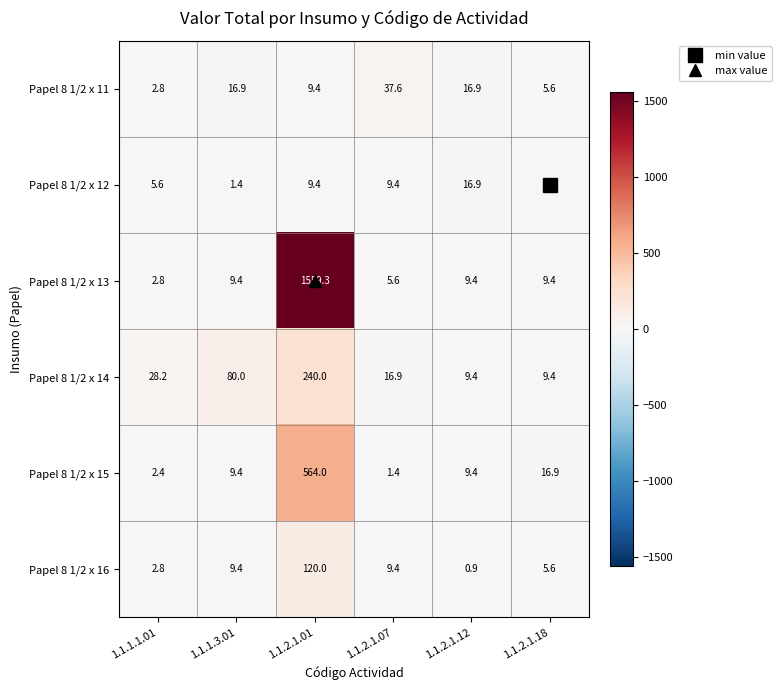

What is the sum of the Papel 8 1/2 x 12 values at 1.1.1.3.01 and 1.1.2.1.18?

2.3